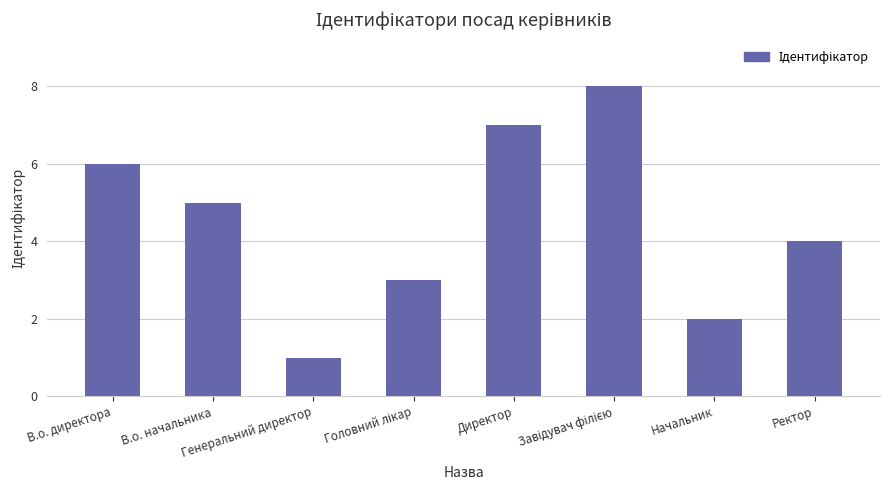

What is the label of the 5th bar from the left?

Директор